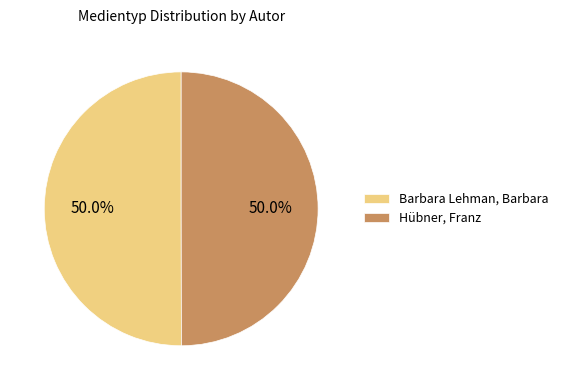

To the nearest percent, what portion does Hübner, Franz represent?

50%